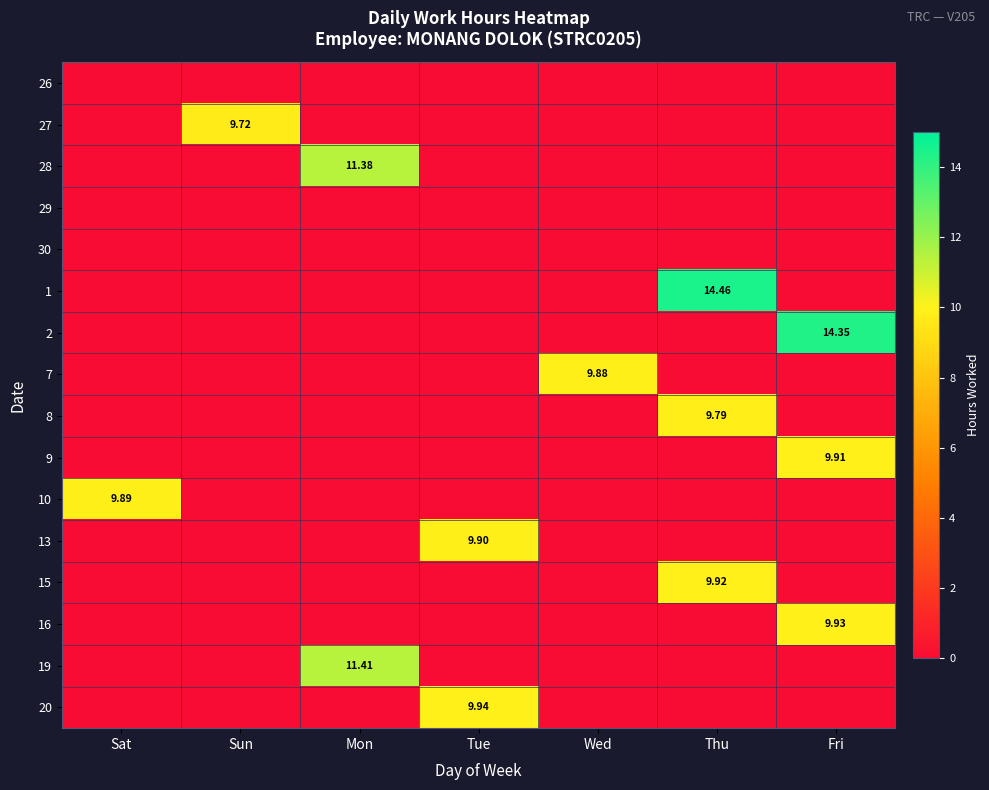

How many values in the 9 series exceed 0?

1